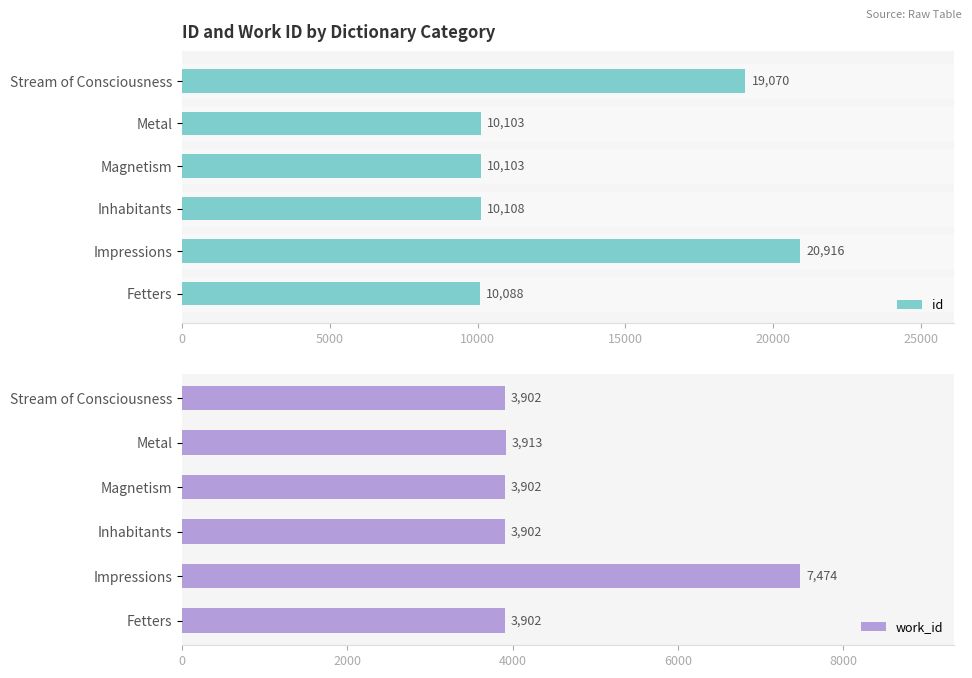

What are all the series names shown in the legend?

id, work_id